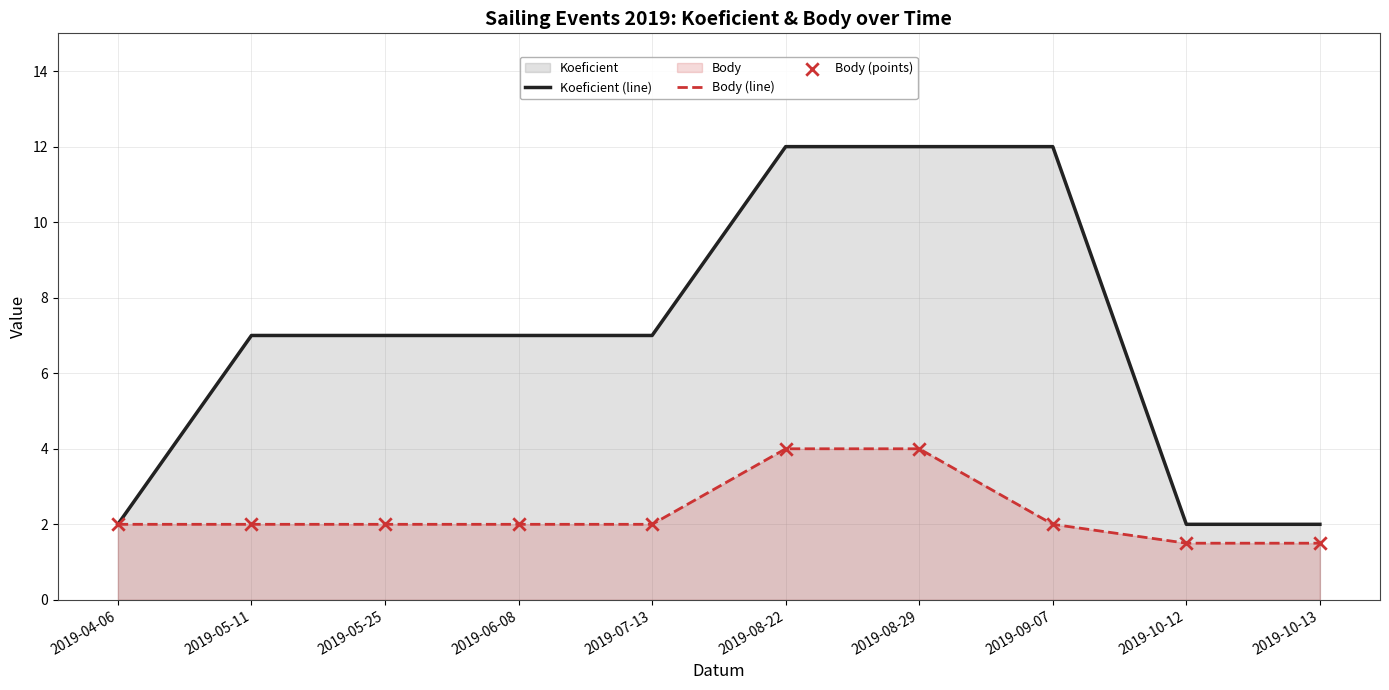

At how many categories does at least one series exceed 9?

3